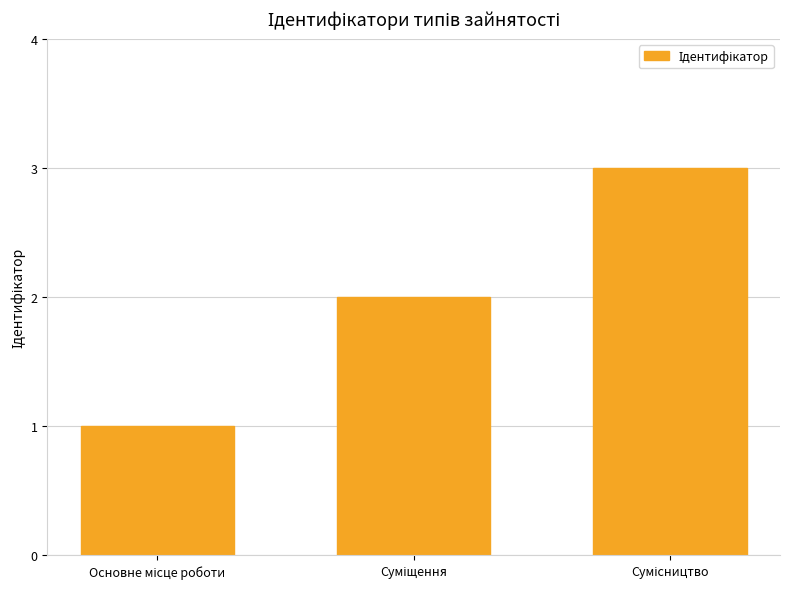

What is the greatest value displayed?

3